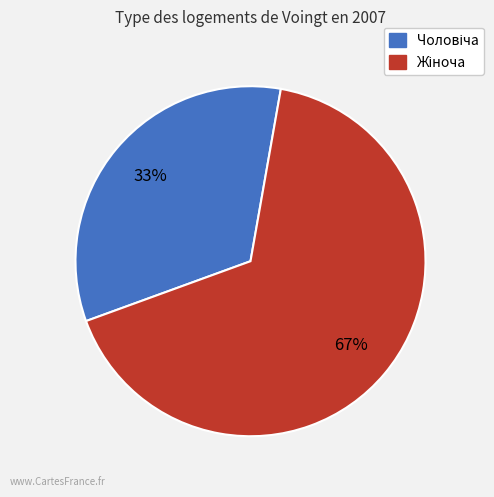

To the nearest percent, what is the average slice percentage?

50%